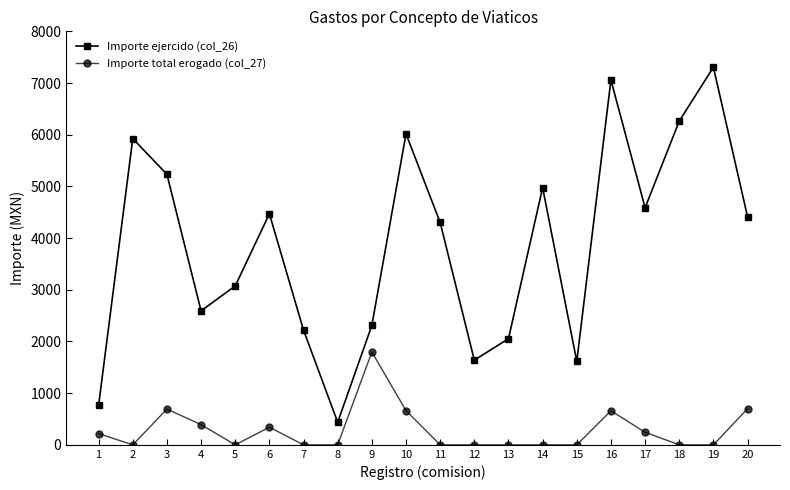

Which category has the highest value in the Importe ejercido (col_26) series?

19